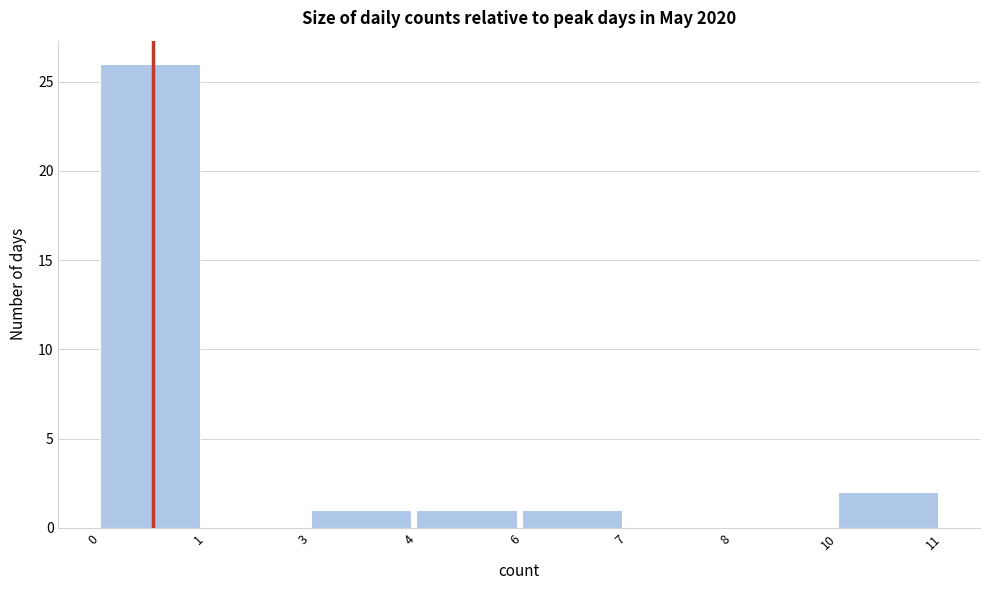

Reading left to right, what are all the values shown in this chart?

0=26	1=0	3=1	4=1	6=1	7=0	8=0	10=2